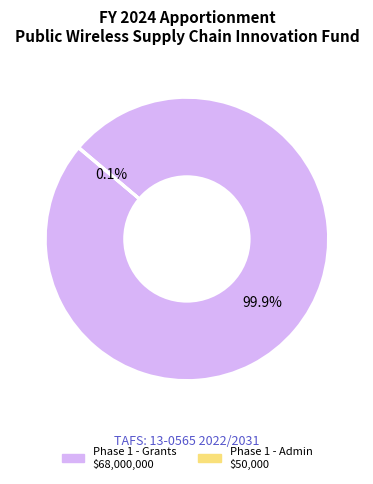

To the nearest percent, what is the average slice percentage?

50%